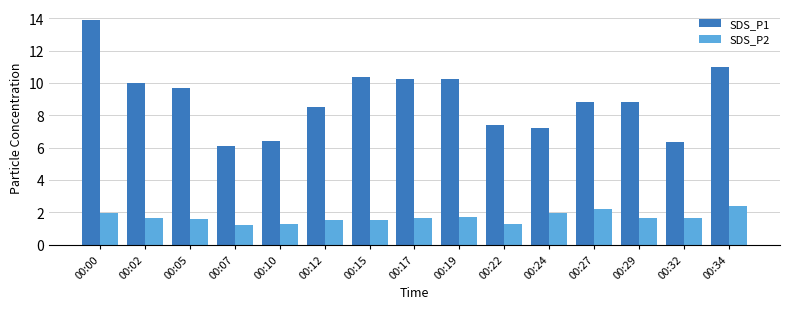

True or false: SDS_P1 has a value of 7.2 at 00:24.

True